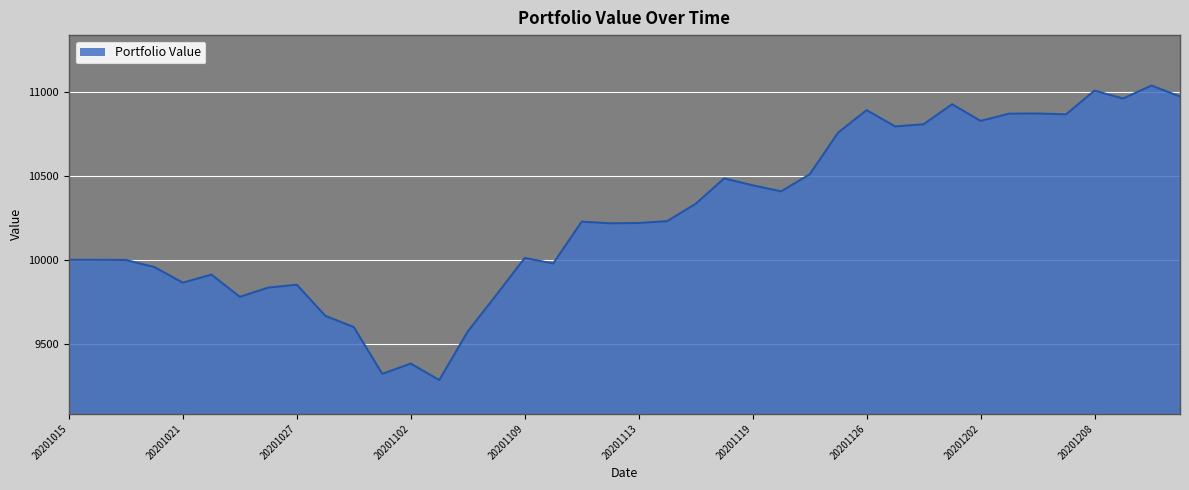

What is the maximum value shown in the chart?

11036